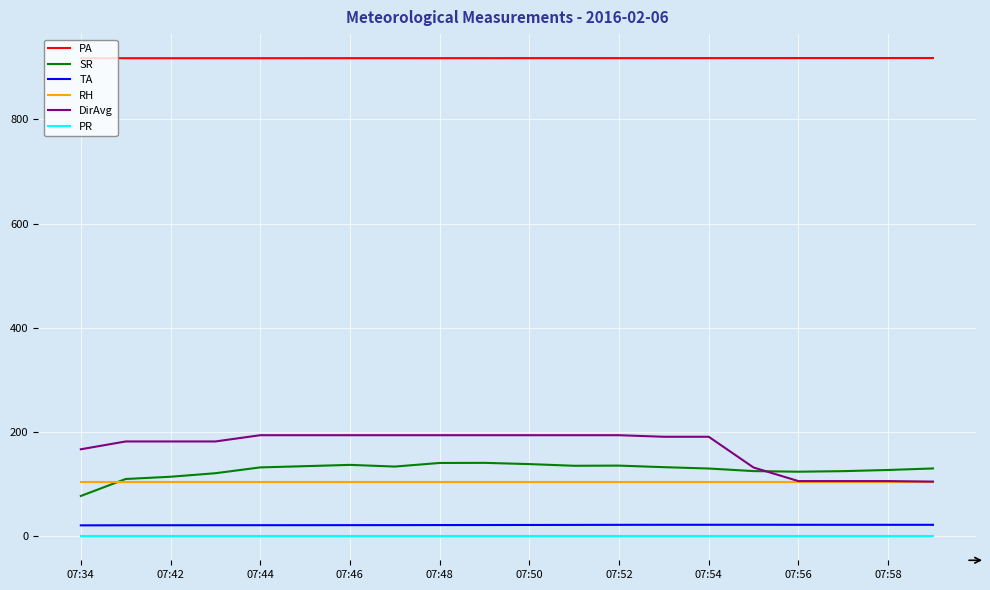

Which series has the largest range (max minus min)?

DirAvg